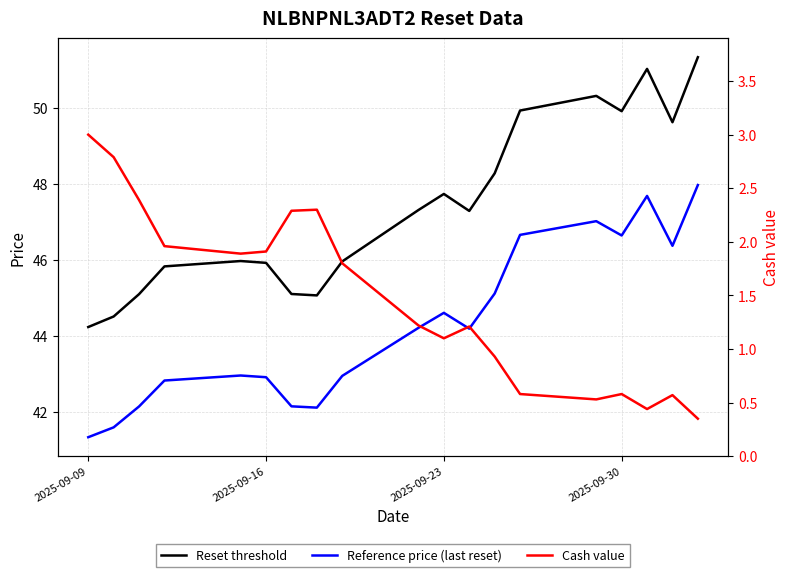

How many data points in Cash value are above 1?

12